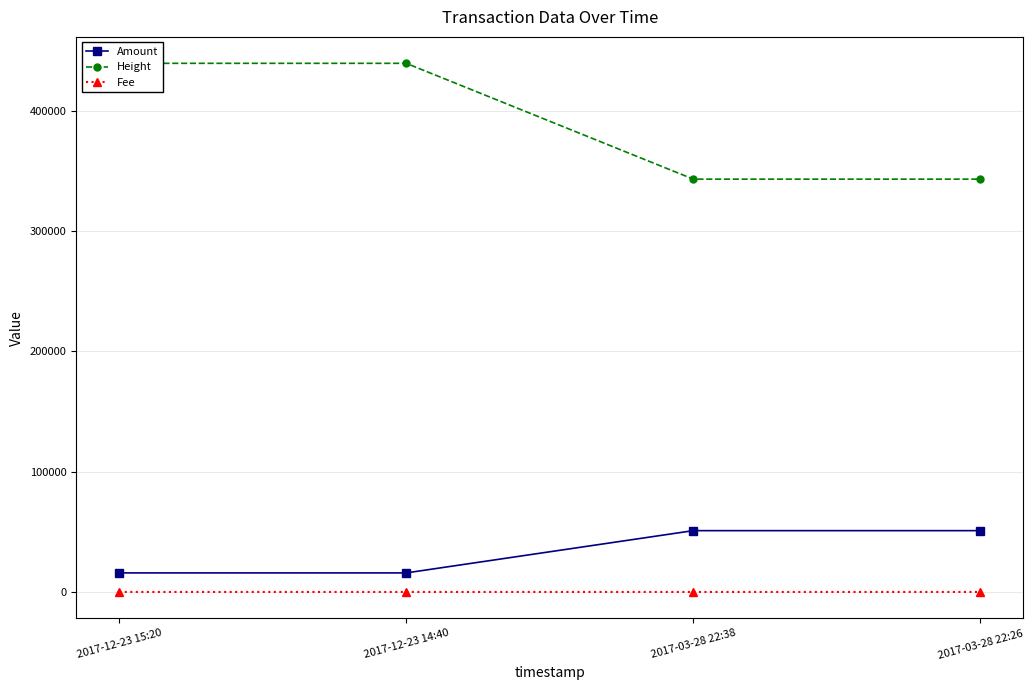

True or false: Amount and Fee intersect in this chart.

False